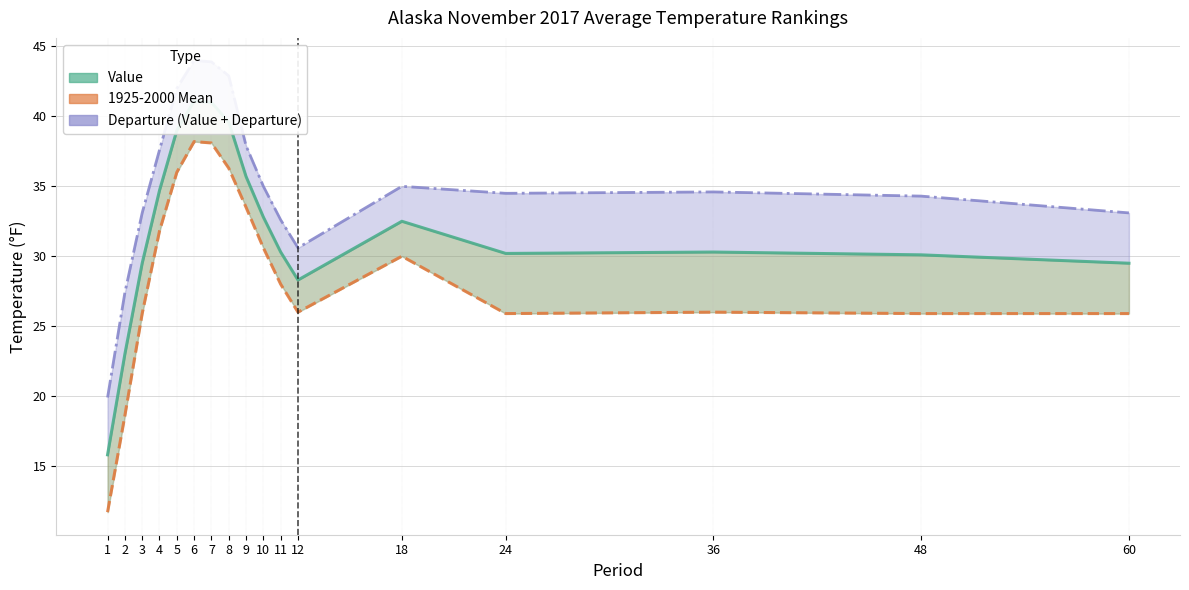

Rank the series at 9 from lowest to highest value.

1925-2000 Mean, Value, Value + Departure